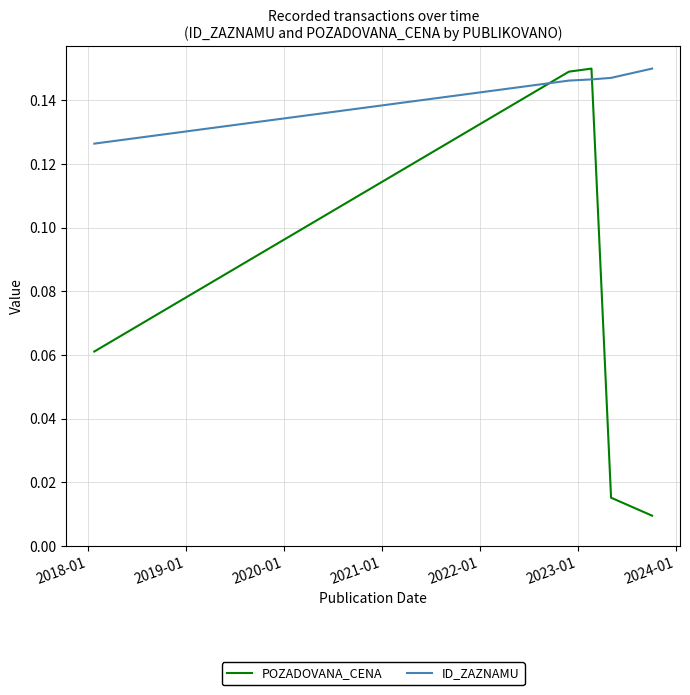

At how many categories does at least one series exceed 0?

5